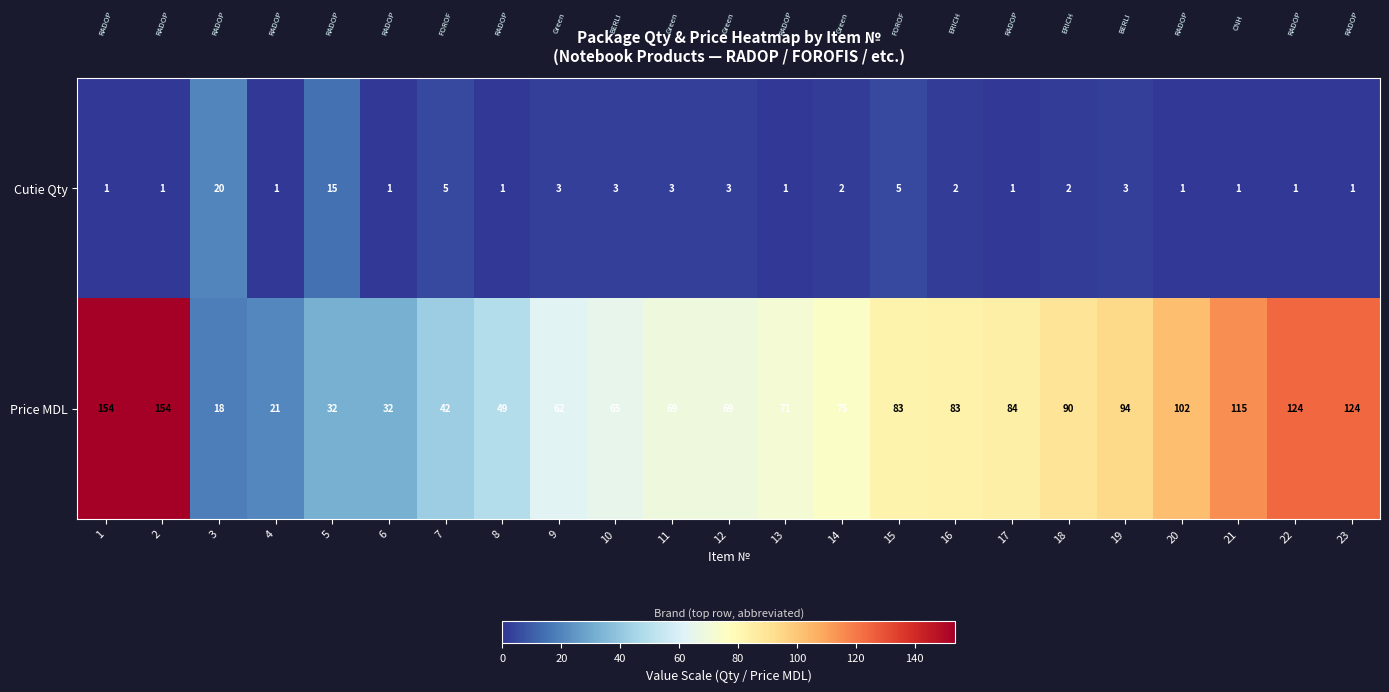

True or false: Price MDL has a value of 69 at 11.

True